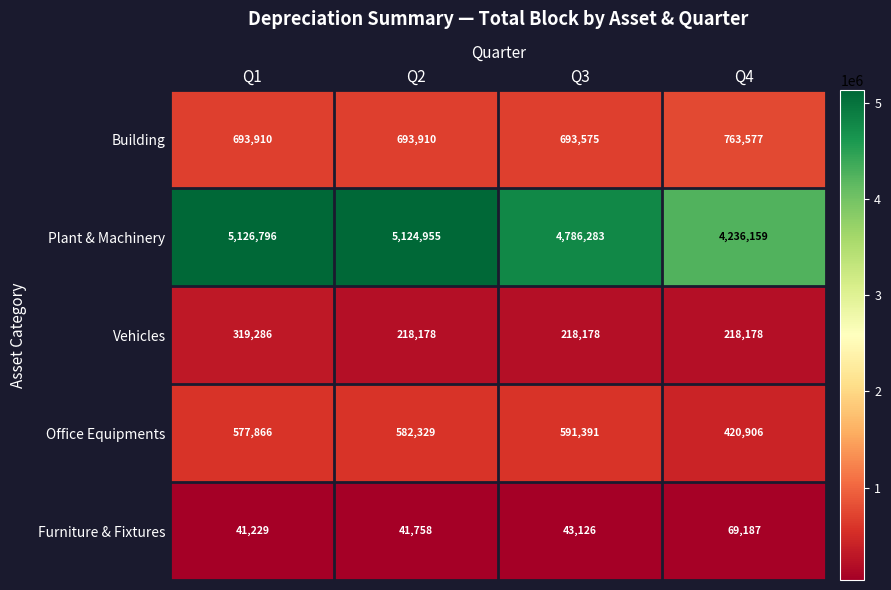

Is it true that Furniture & Fixtures equals 41229 at Q1?

True